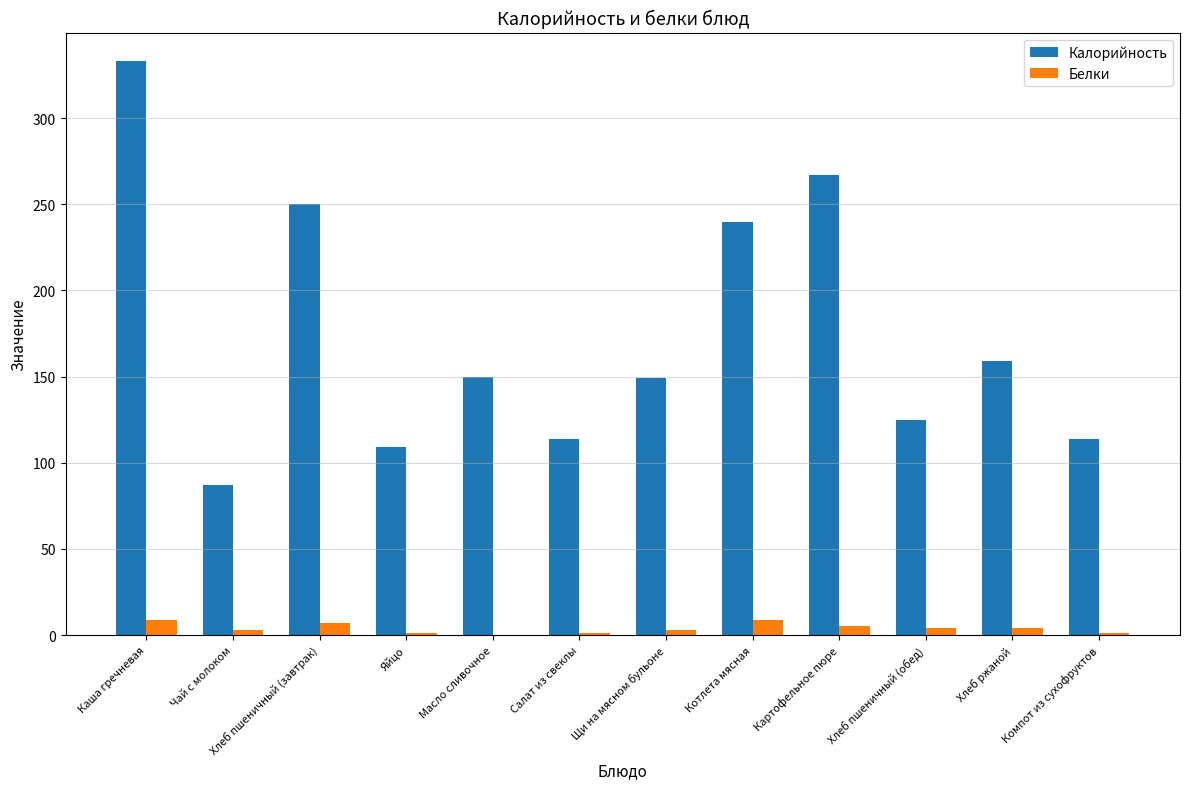

How many data points does each series have?

12